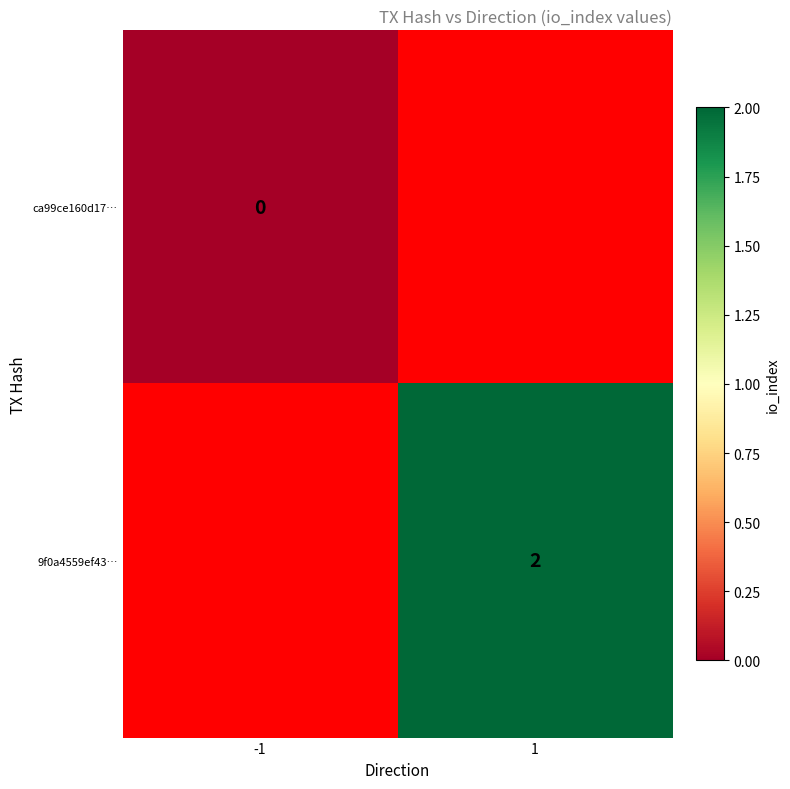

The 9f0a4559ef43… series shows 2 at 1. True or false?

True